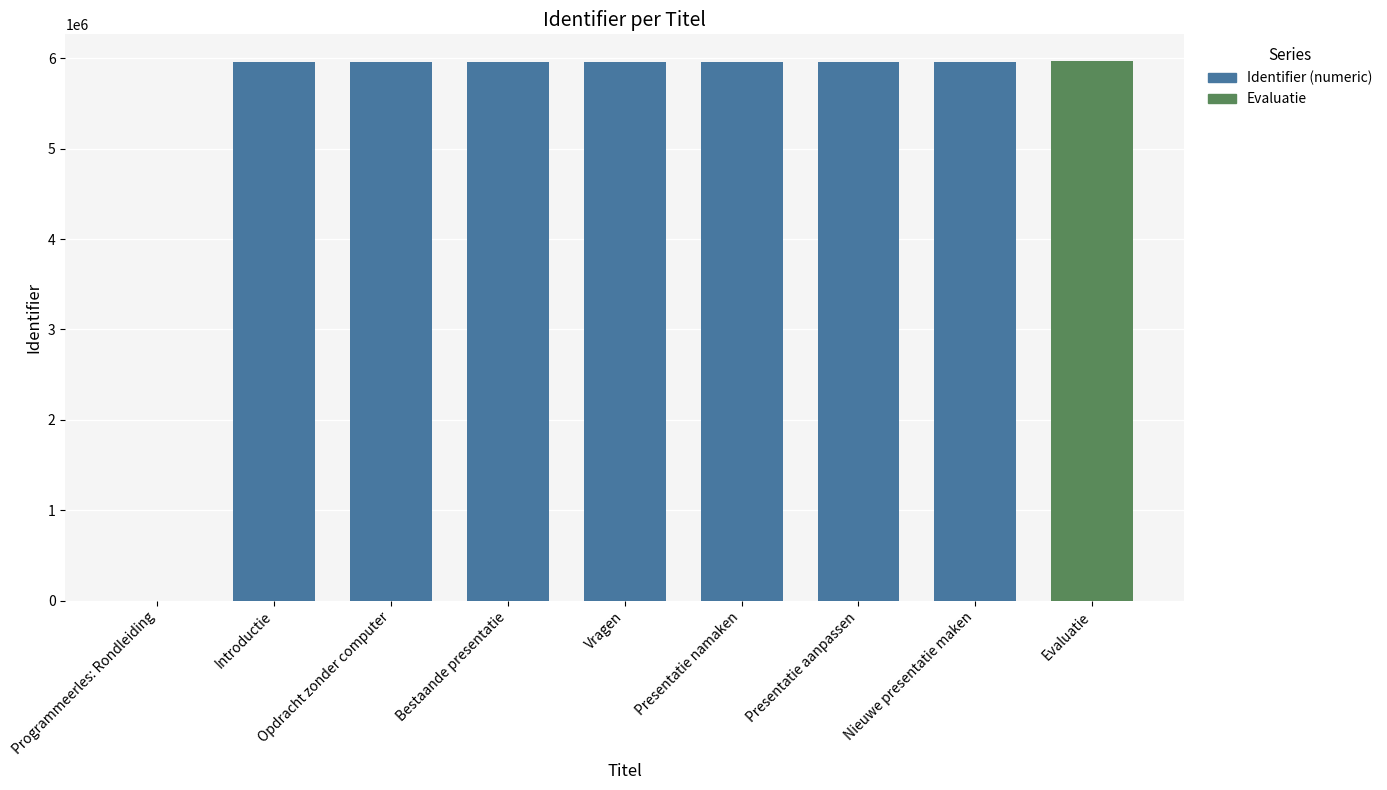

What value does the data have at Nieuwe presentatie maken?

5960360